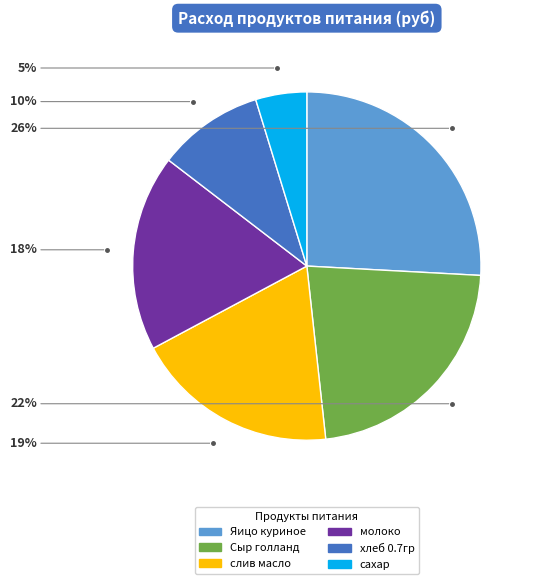

What is the smallest slice in the pie chart?

сахар